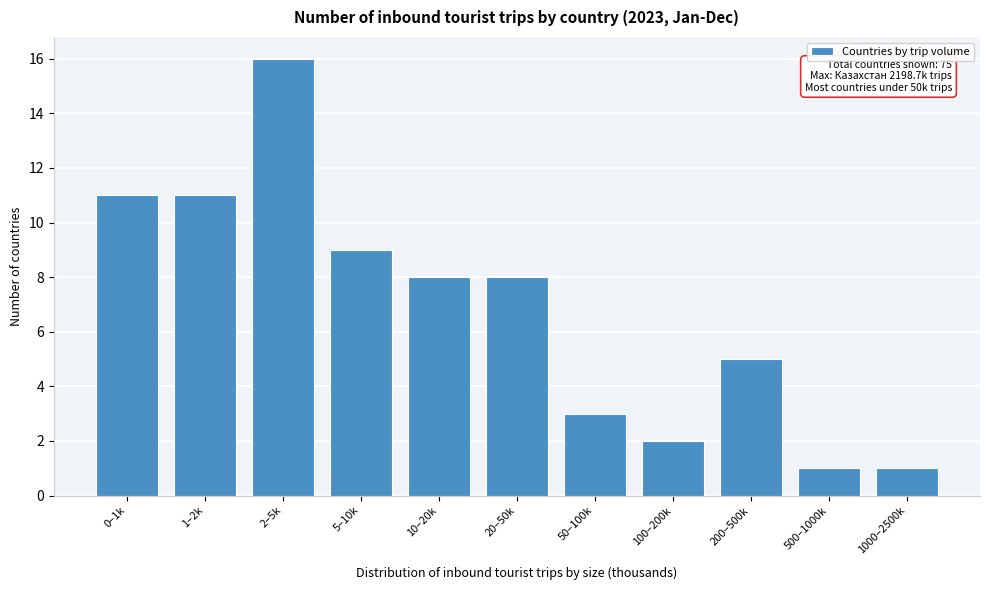

Reading left to right, what are all the values shown in this chart?

11	11	16	9	8	8	3	2	5	1	1